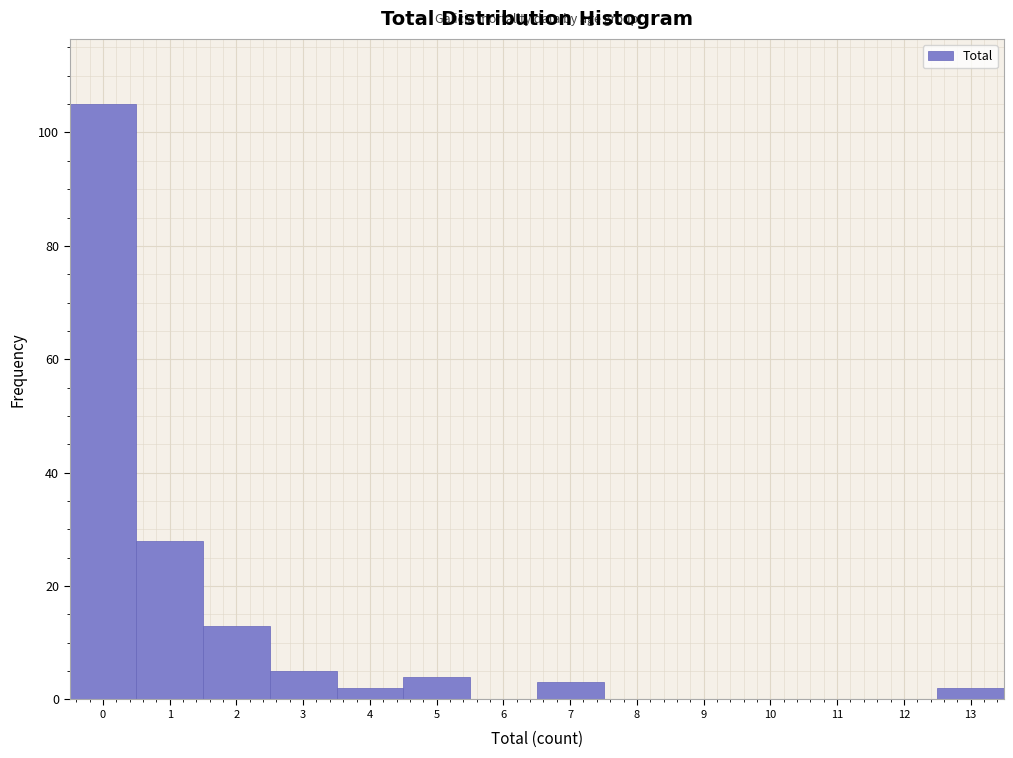

Reading right to left, transcribe all the data shown in this chart.

13=2	12=0	11=0	10=0	9=0	8=0	7=3	6=0	5=4	4=2	3=5	2=13	1=28	0=105